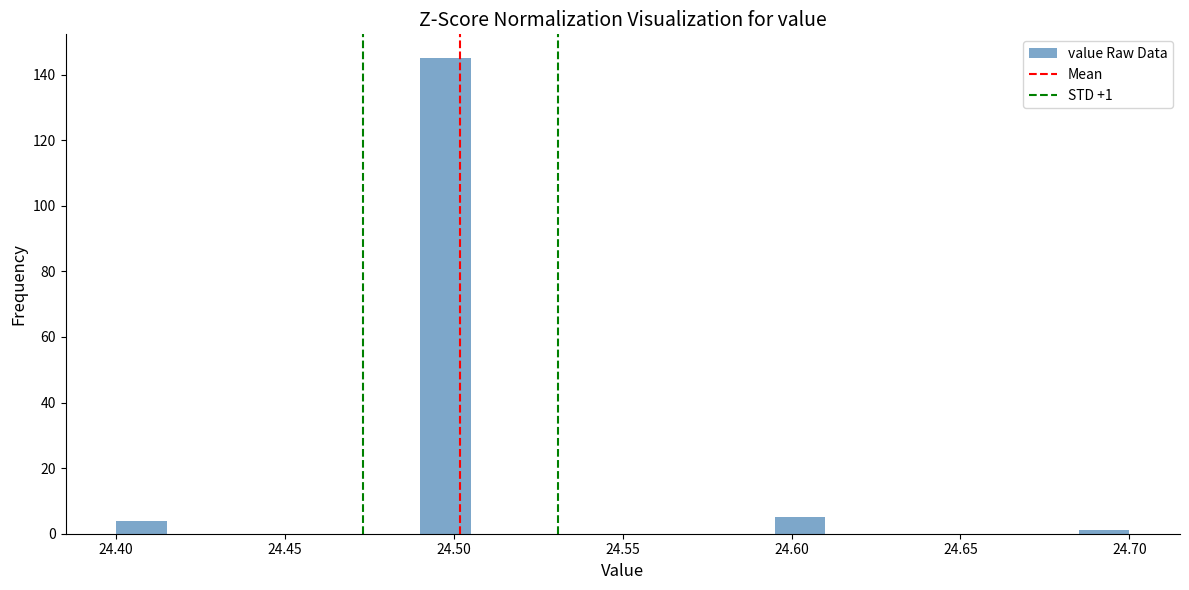

Read against the x-axis, roughly where is the centre of the tallest bar?

24.500